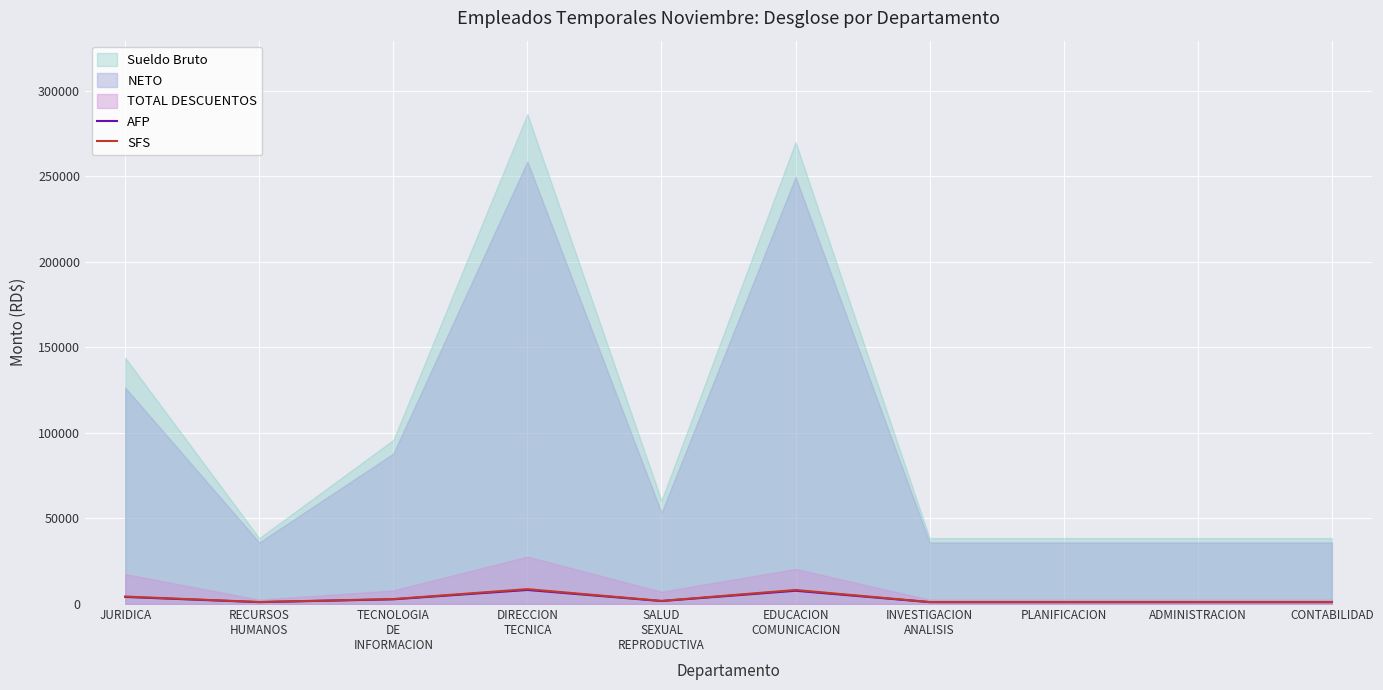

What is the highest value of the SFS series?

8700.2